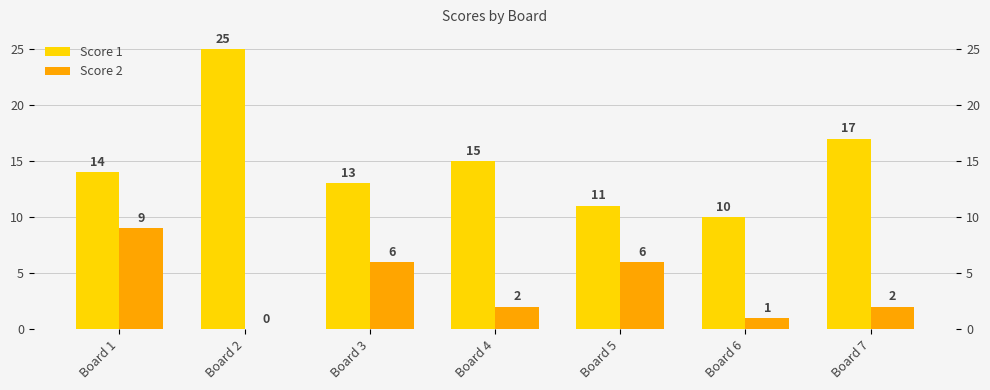

List the labels in order of Score 2 value, smallest first.

Board 2, Board 6, Board 4, Board 7, Board 3, Board 5, Board 1